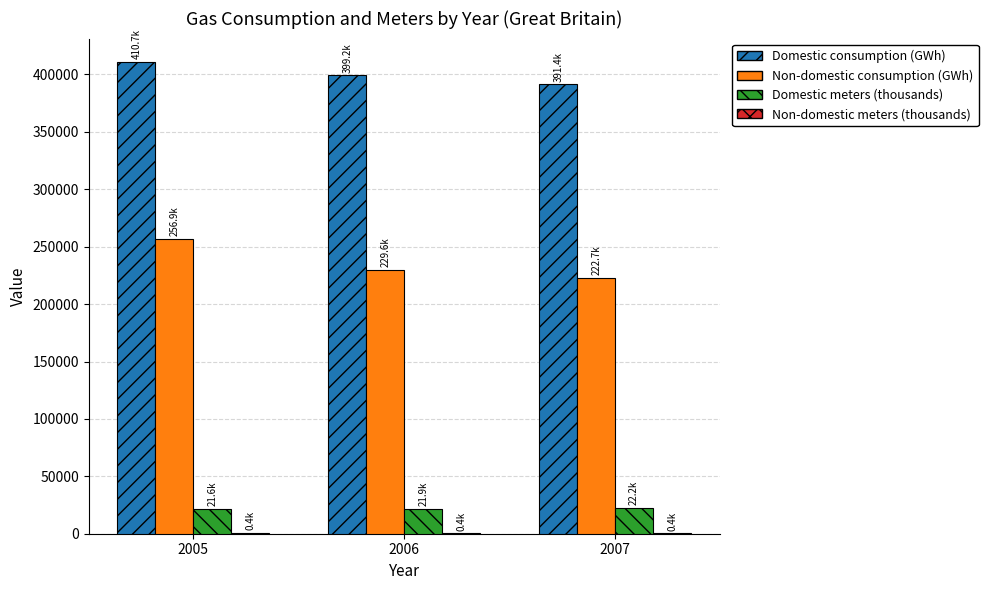

How many groups of bars are there?

3